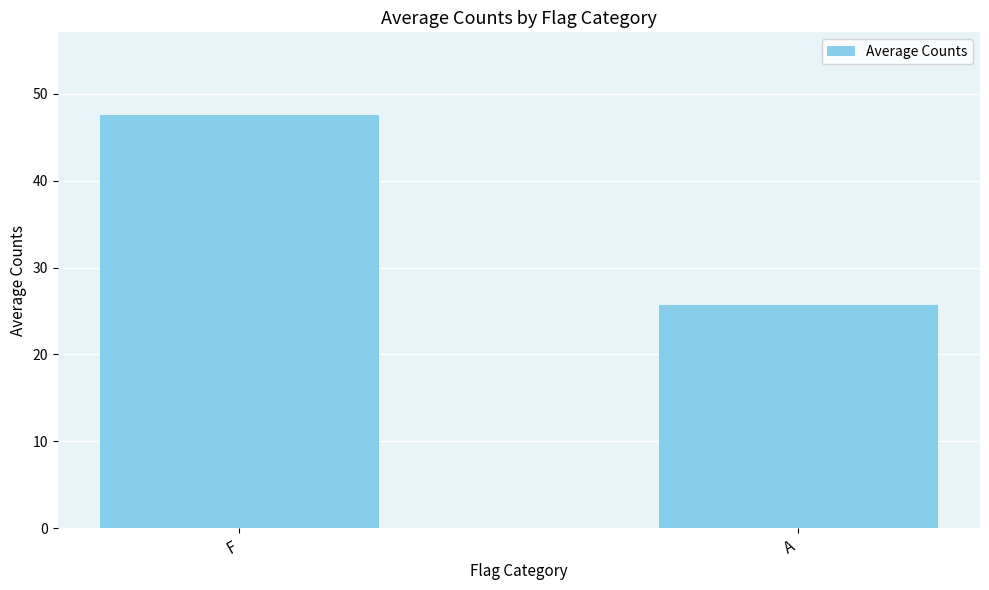

Reading left to right, what are all the values shown in this chart?

47.5	25.7